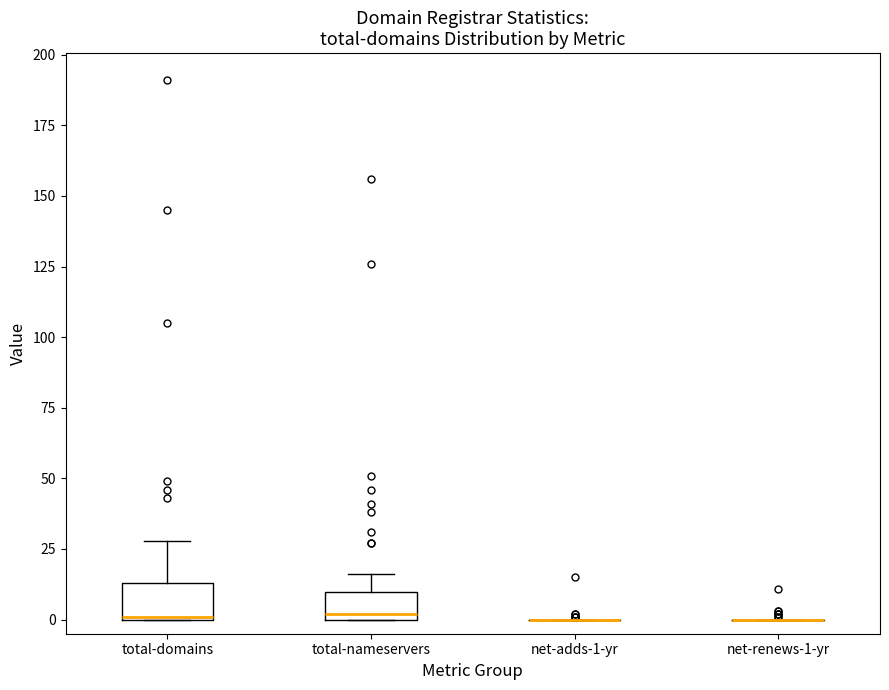

Reading left to right, transcribe this box plot: for each box, give where its median line is, the range the box spans, and where its two whiskers end, as read against the y-axis. The values are not printed on the chart, so give them approximately, as read against the axis.

total-domains: median 0, box 0 to 15, whiskers 0 to 30
total-nameservers: median 0 (just above the box's lower edge), box 0 to 10, whiskers 0 to 15
net-adds-1-yr: box collapsed to a line at 0, whiskers 0 to 0
net-renews-1-yr: box collapsed to a line at 0, whiskers 0 to 0